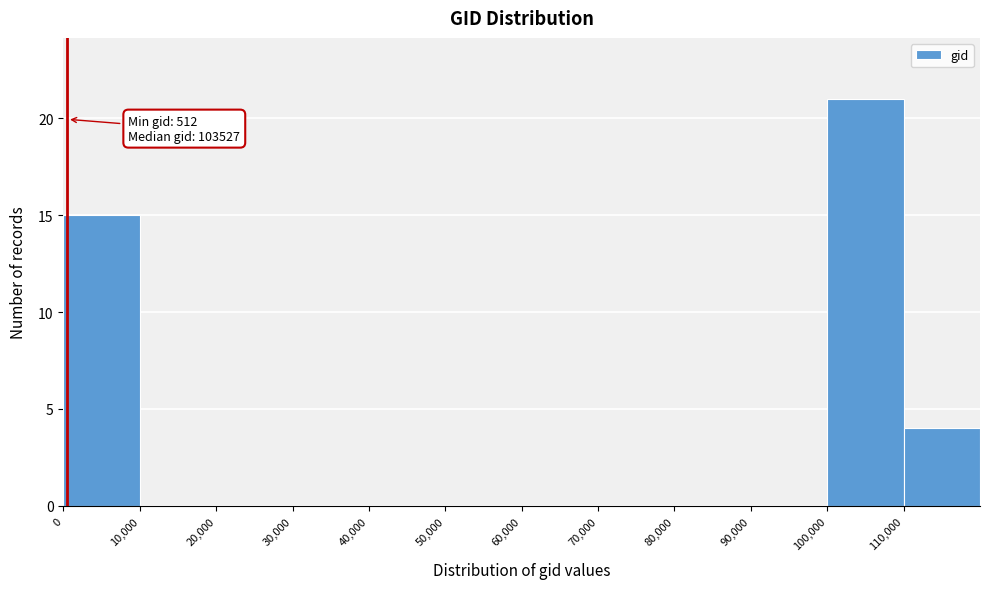

Over which range of the x-axis is the bar tallest?

100000 to 110000